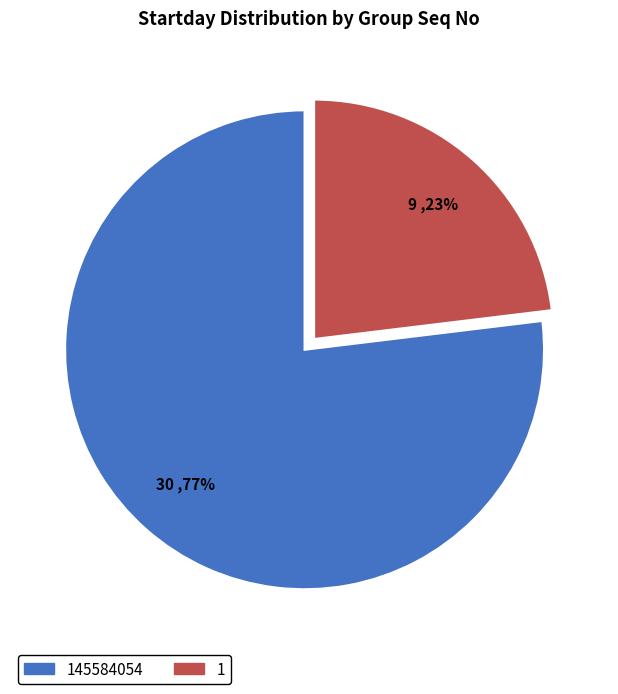

Is there a majority slice in this chart?

Yes